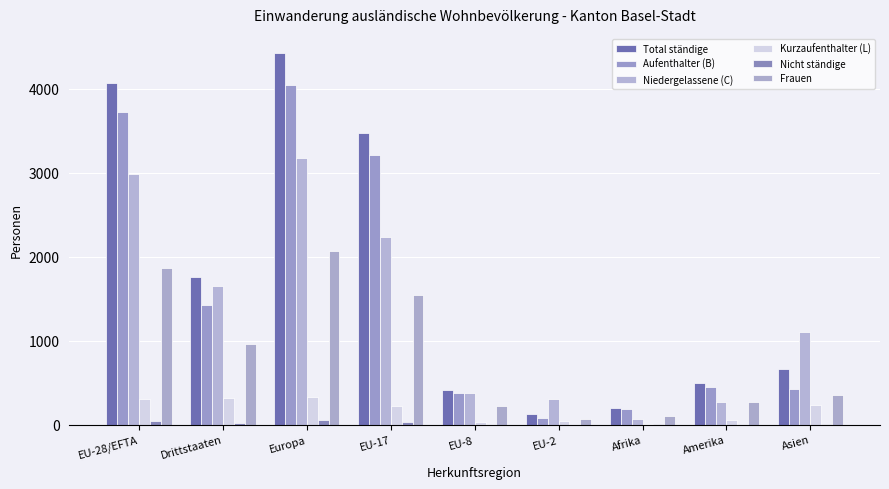

Reading left to right, extract all data points from this chart.

Total ständige: 4069	1761	4429	3473	412	123	199	500	664
Aufenthalter (B): 3721	1421	4048	3215	379	79	189	448	420
Niedergelassene (C): 2987	1655	3178	2229	380	306	70	276	1108
Kurzaufenthalter (L): 309	315	330	220	33	44	3	51	239
Nicht ständige: 39	25	51	38	0	0	7	1	5
Frauen: 1860	956	2069	1546	218	65	99	273	358